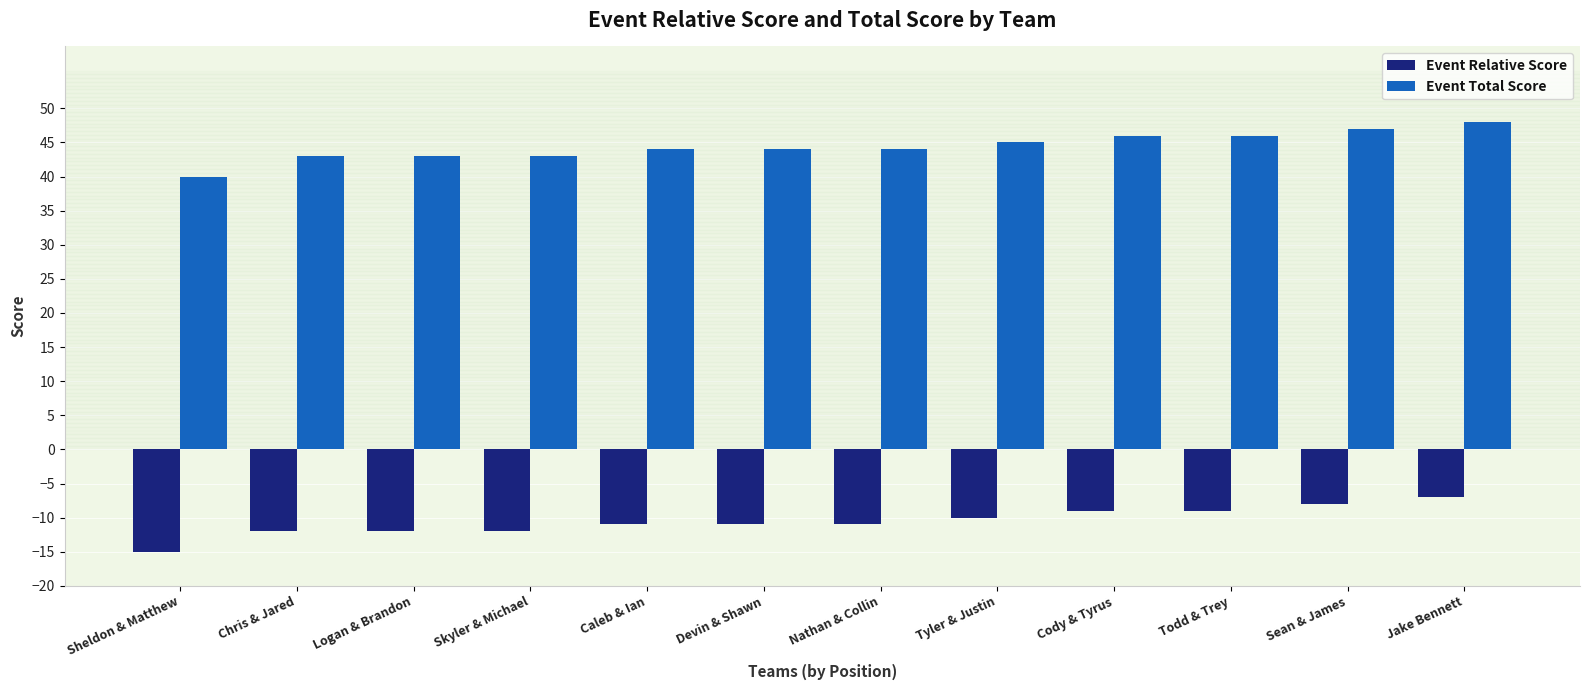

At which category is the sum across all series the highest?

Jake Bennett